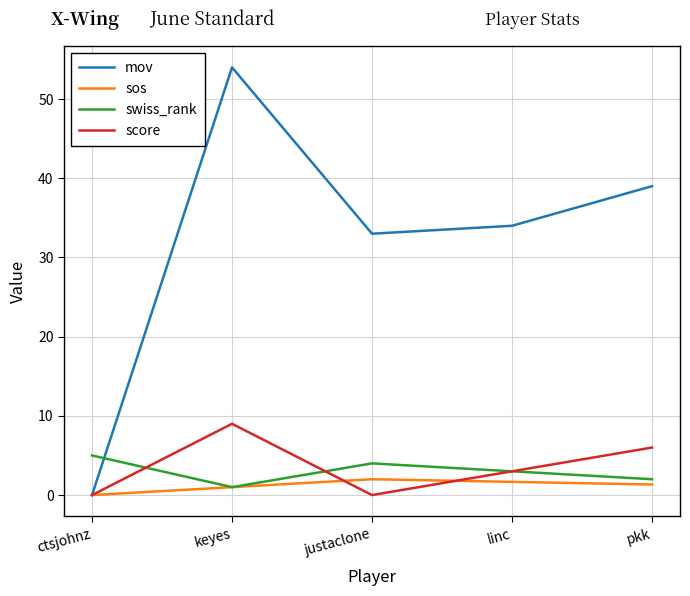

List the labels in order of mov value, largest first.

keyes, pkk, linc, justaclone, ctsjohnz